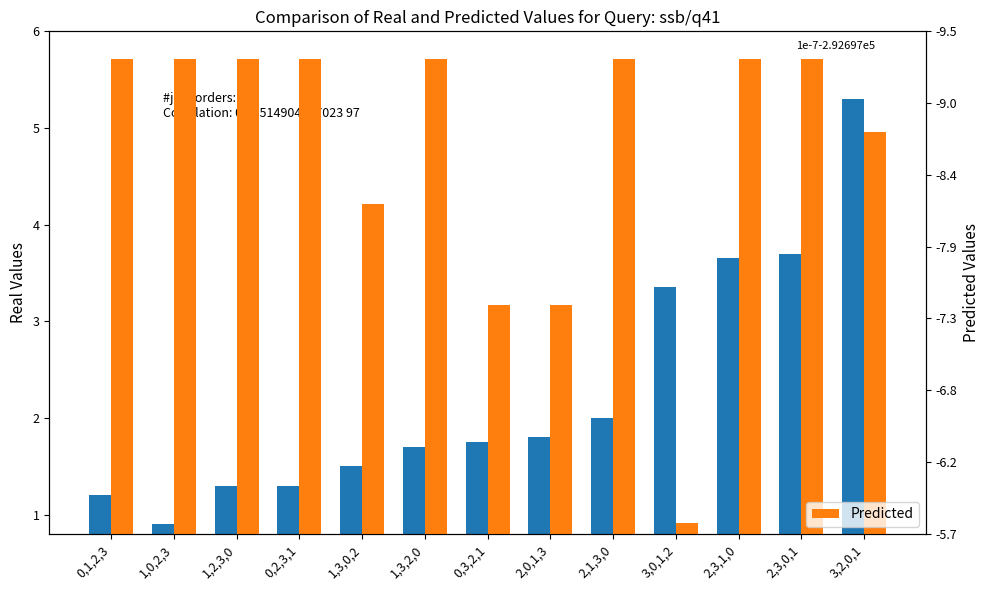

True or false: Predicted has a value of 4.0 at 1,3,0,2.

True